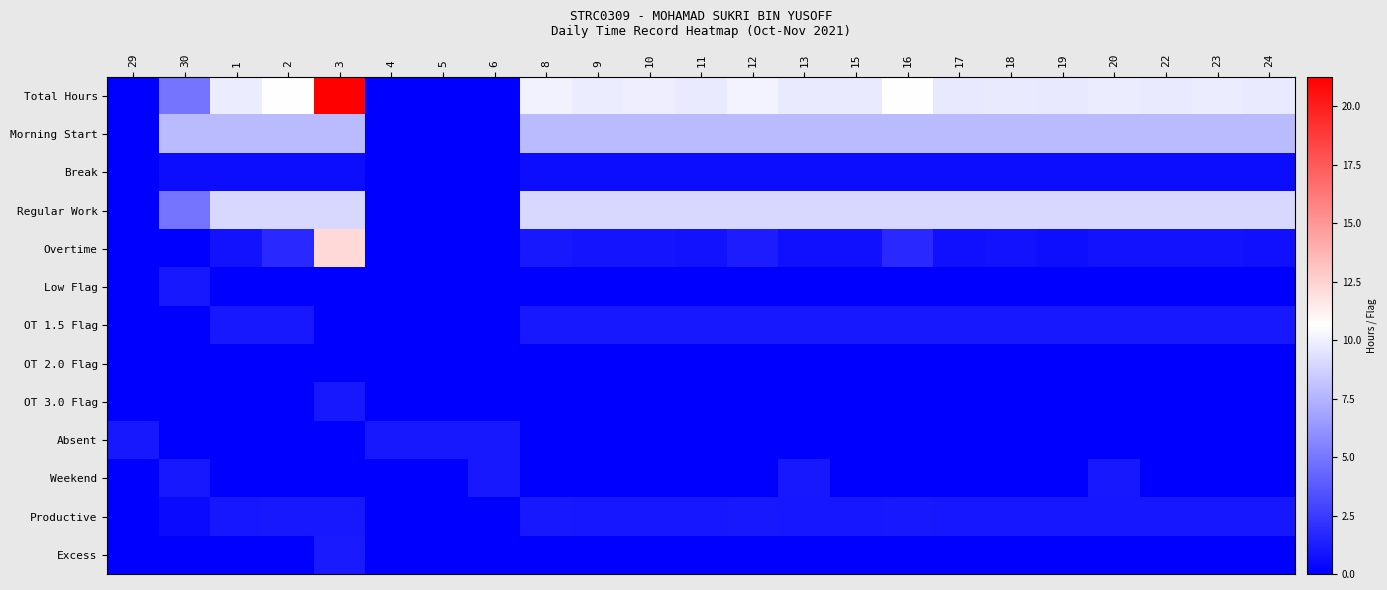

Reading left to right, list all the values displayed in this chart.

Total Hours: 29=0.0	30=4.9	1=9.8	2=10.7	3=21.3	4=0.0	5=0.0	6=0.0	8=10.1	9=9.9	10=9.9	11=9.8	12=10.2	13=9.7	15=9.7	16=10.7	17=9.7	18=9.8	19=9.6	20=9.8	22=9.8	23=9.8	24=9.7
Morning Start: 29=0.0	30=7.8	1=7.8	2=7.8	3=7.8	4=0.0	5=0.0	6=0.0	8=7.8	9=7.8	10=7.8	11=7.8	12=7.8	13=7.8	15=7.8	16=7.8	17=7.8	18=7.8	19=7.8	20=7.8	22=7.8	23=7.8	24=7.8
Break: 29=0.0	30=0.5	1=0.5	2=0.5	3=0.5	4=0.0	5=0.0	6=0.0	8=0.5	9=0.5	10=0.5	11=0.5	12=0.5	13=0.5	15=0.5	16=0.5	17=0.5	18=0.5	19=0.5	20=0.5	22=0.5	23=0.5	24=0.5
Regular Work: 29=0.0	30=4.9	1=9.0	2=9.0	3=9.0	4=0.0	5=0.0	6=0.0	8=9.0	9=9.0	10=9.0	11=9.0	12=9.0	13=9.0	15=9.0	16=9.0	17=9.0	18=9.0	19=9.0	20=9.0	22=9.0	23=9.0	24=9.0
Overtime: 29=0.0	30=0.0	1=0.8	2=1.7	3=12.3	4=0.0	5=0.0	6=0.0	8=1.1	9=0.9	10=0.9	11=0.8	12=1.2	13=0.7	15=0.7	16=1.7	17=0.7	18=0.8	19=0.6	20=0.8	22=0.8	23=0.8	24=0.7
Low Flag: 29=0.0	30=1.0	1=0.0	2=0.0	3=0.0	4=0.0	5=0.0	6=0.0	8=0.0	9=0.0	10=0.0	11=0.0	12=0.0	13=0.0	15=0.0	16=0.0	17=0.0	18=0.0	19=0.0	20=0.0	22=0.0	23=0.0	24=0.0
OT 1.5 Flag: 29=0.0	30=0.0	1=1.0	2=1.0	3=0.0	4=0.0	5=0.0	6=0.0	8=1.0	9=1.0	10=1.0	11=1.0	12=1.0	13=1.0	15=1.0	16=1.0	17=1.0	18=1.0	19=1.0	20=1.0	22=1.0	23=1.0	24=1.0
OT 2.0 Flag: 29=0.0	30=0.0	1=0.0	2=0.0	3=0.0	4=0.0	5=0.0	6=0.0	8=0.0	9=0.0	10=0.0	11=0.0	12=0.0	13=0.0	15=0.0	16=0.0	17=0.0	18=0.0	19=0.0	20=0.0	22=0.0	23=0.0	24=0.0
OT 3.0 Flag: 29=0.0	30=0.0	1=0.0	2=0.0	3=1.0	4=0.0	5=0.0	6=0.0	8=0.0	9=0.0	10=0.0	11=0.0	12=0.0	13=0.0	15=0.0	16=0.0	17=0.0	18=0.0	19=0.0	20=0.0	22=0.0	23=0.0	24=0.0
Absent: 29=1.0	30=0.0	1=0.0	2=0.0	3=0.0	4=1.0	5=1.0	6=1.0	8=0.0	9=0.0	10=0.0	11=0.0	12=0.0	13=0.0	15=0.0	16=0.0	17=0.0	18=0.0	19=0.0	20=0.0	22=0.0	23=0.0	24=0.0
Weekend: 29=0.0	30=1.0	1=0.0	2=0.0	3=0.0	4=0.0	5=0.0	6=1.0	8=0.0	9=0.0	10=0.0	11=0.0	12=0.0	13=1.0	15=0.0	16=0.0	17=0.0	18=0.0	19=0.0	20=1.0	22=0.0	23=0.0	24=0.0
Productive: 29=0.0	30=0.5	1=1.0	2=1.0	3=1.0	4=0.0	5=0.0	6=0.0	8=1.0	9=1.0	10=1.0	11=1.0	12=1.0	13=1.0	15=1.0	16=1.0	17=1.0	18=1.0	19=1.0	20=1.0	22=1.0	23=1.0	24=1.0
Excess: 29=0.0	30=0.0	1=0.0	2=0.1	3=1.1	4=0.0	5=0.0	6=0.0	8=0.0	9=0.0	10=0.0	11=0.0	12=0.0	13=0.0	15=0.0	16=0.1	17=0.0	18=0.0	19=0.0	20=0.0	22=0.0	23=0.0	24=0.0